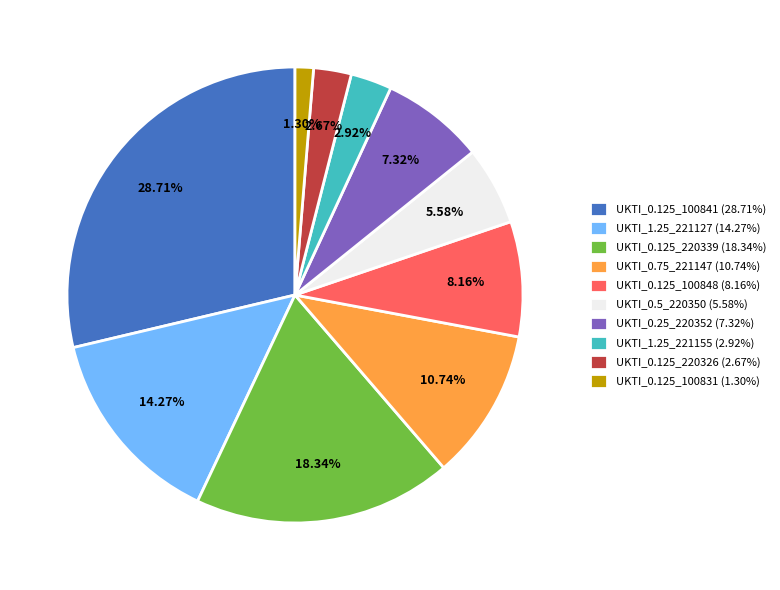

What is the ratio of the value at UKTI_0.75_221147 (10.74%) to the value at UKTI_1.25_221155 (2.92%)?

3.7